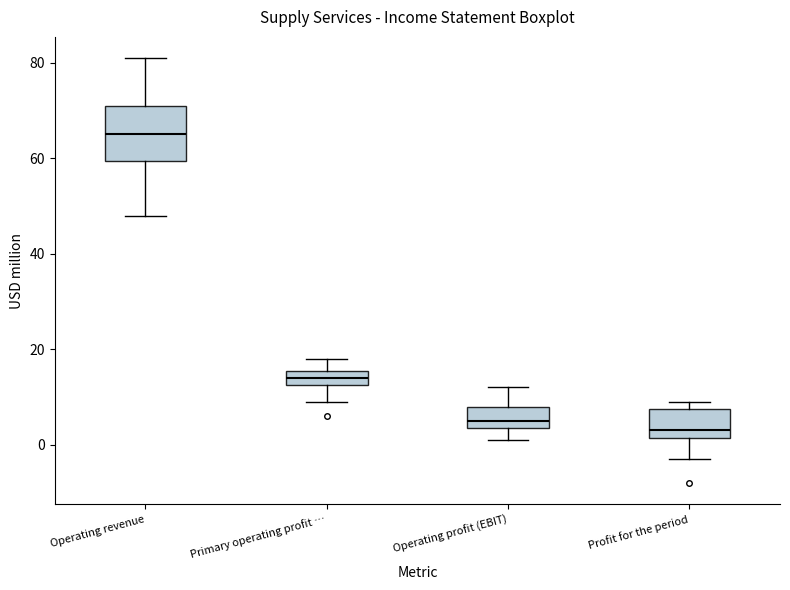

Reading left to right, read every box against the y-axis: the position of its median line, the range the box covers, and the ends of its whiskers. The values are not printed on the chart, so give them approximately, as read against the axis.

Operating revenue: median 66, box 60 to 72, whiskers 48 to 82
Primary operating profit …: median 14, box 12 to 16, whiskers 10 to 18
Operating profit (EBIT): median 6, box 4 to 8, whiskers 2 to 12
Profit for the period: median 4, box 2 to 8, whiskers -2 to 10